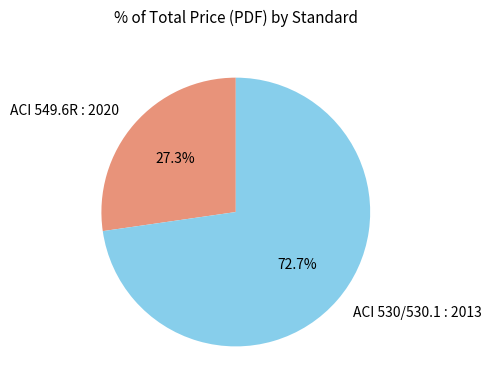

To the nearest percent, what is the average slice percentage?

50%